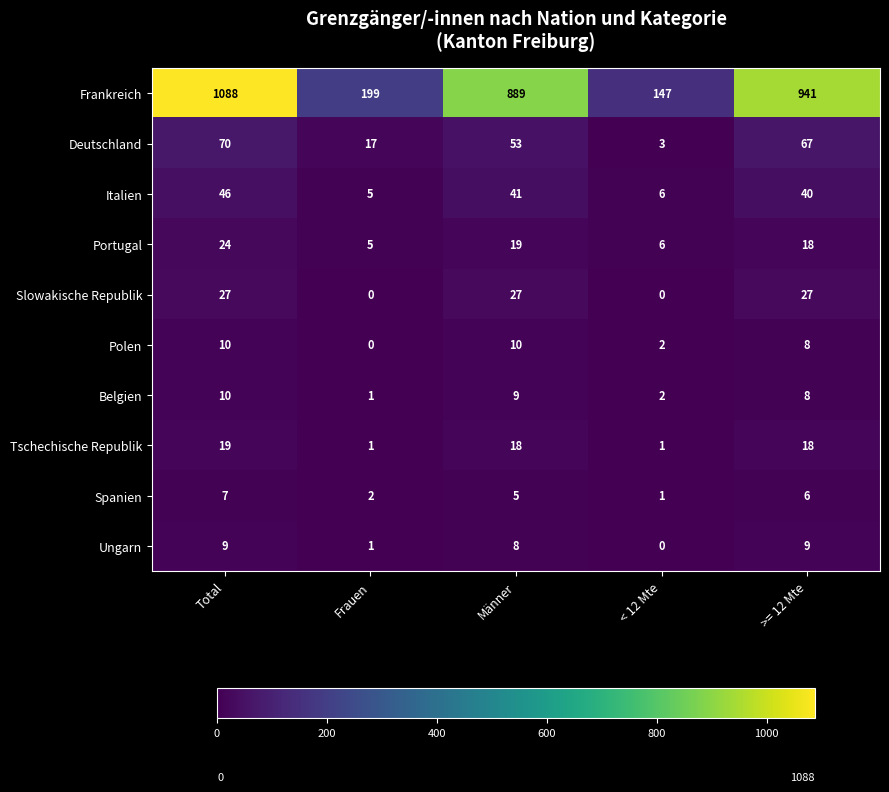

Is it true that Portugal equals 5 at Frauen?

True